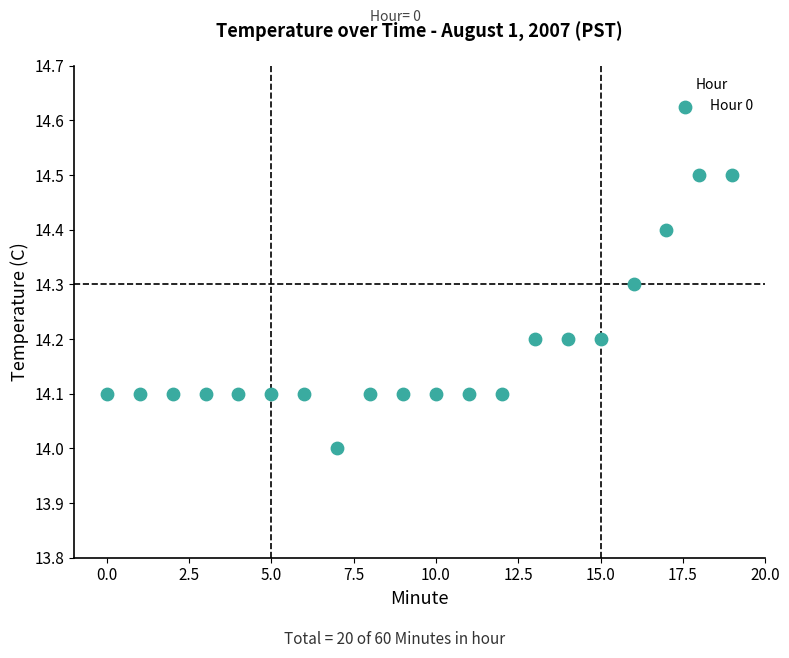

What is the range of Y values (max minus min)?

0.5